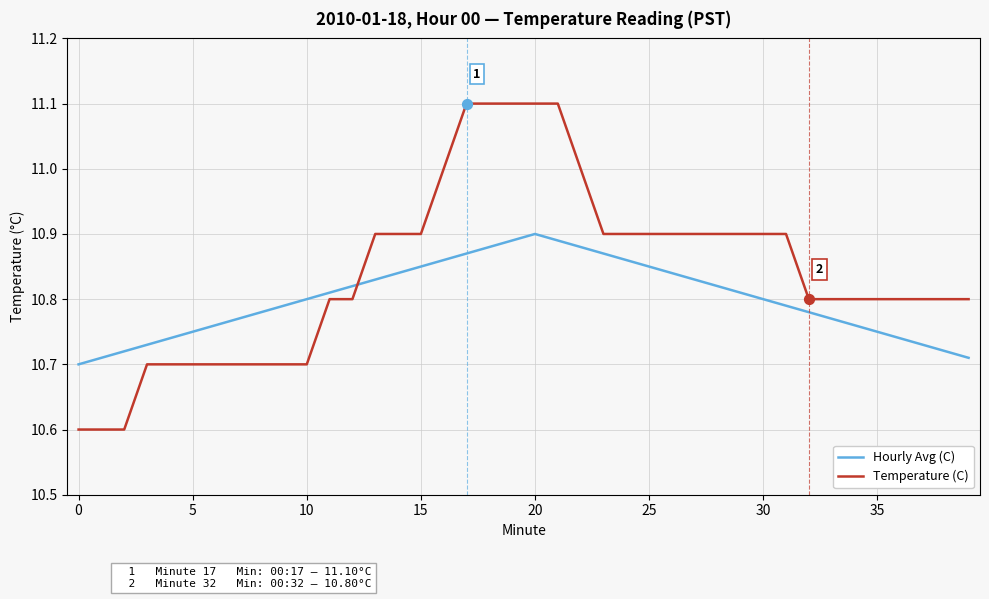

True or false: Temperature (C) and Hourly Avg (C) intersect in this chart.

True